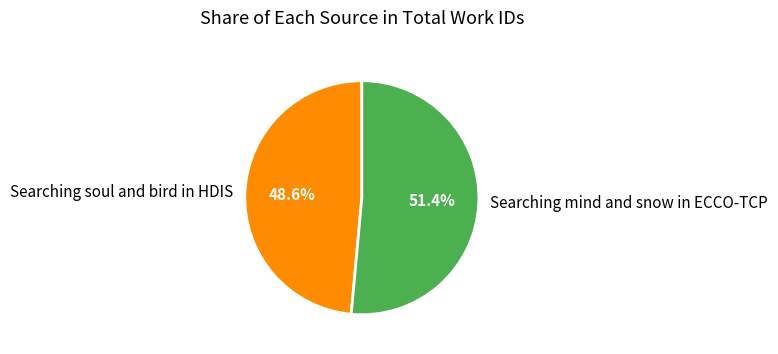

How many segments does this pie chart have?

2